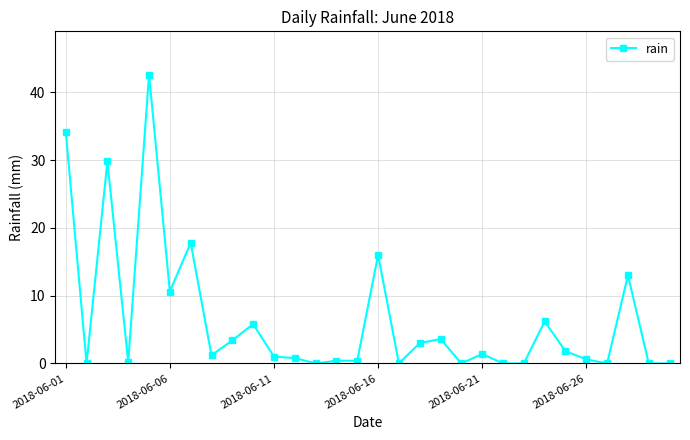

What is the greatest value displayed?

42.6